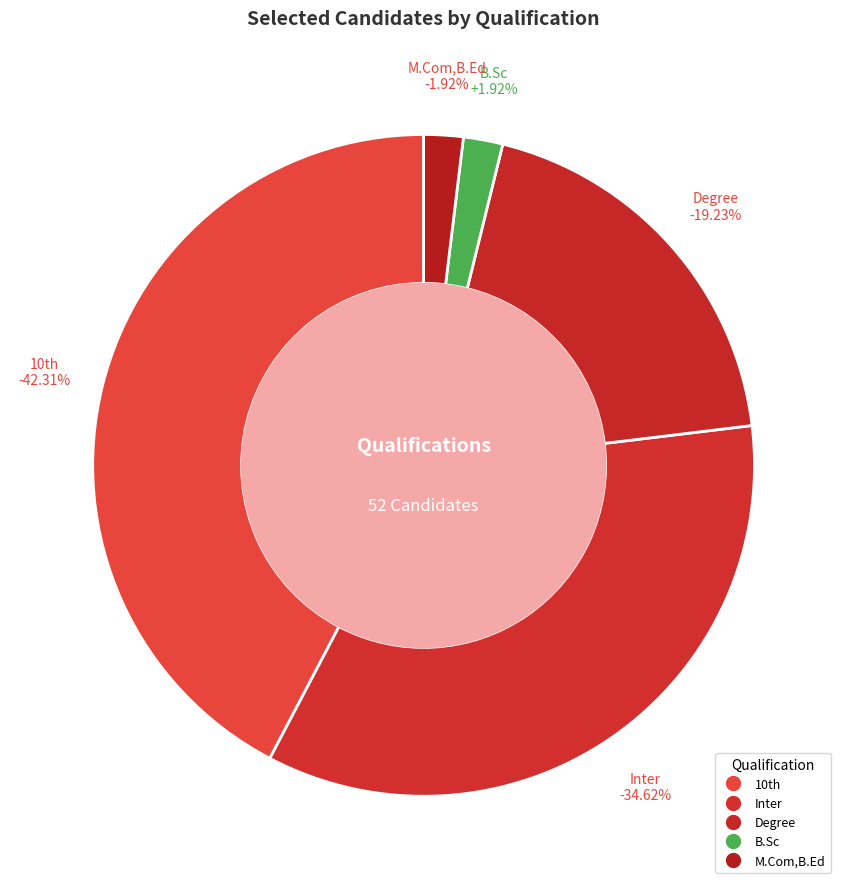

Rank the categories by value from lowest to highest.

B.Sc, M.Com,B.Ed, Degree, Inter, 10th